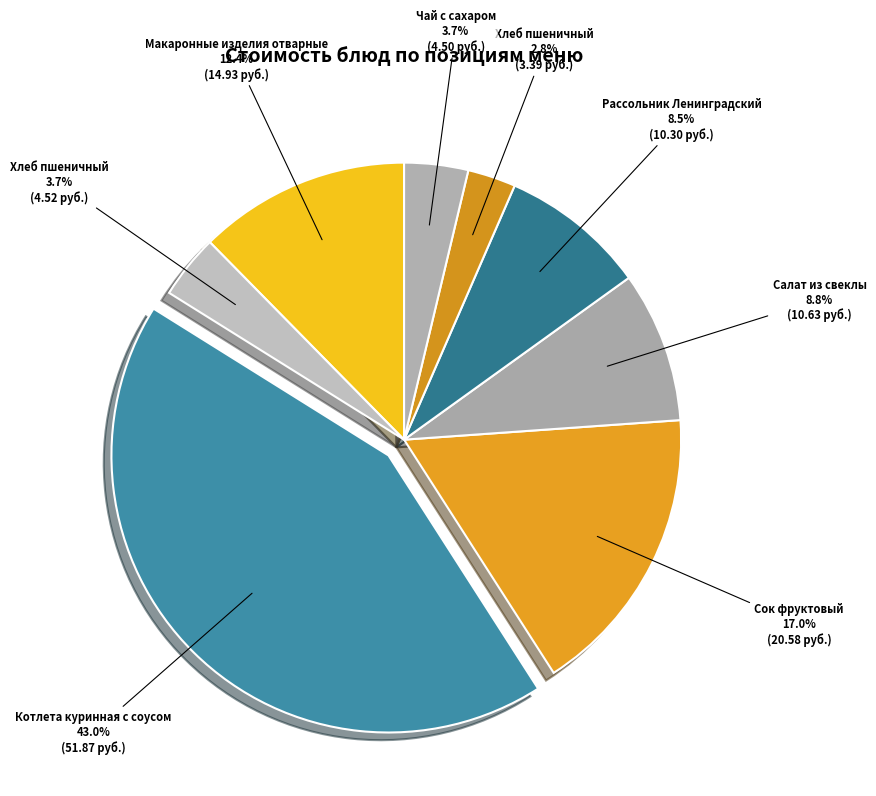

Does any single category account for the majority?

No